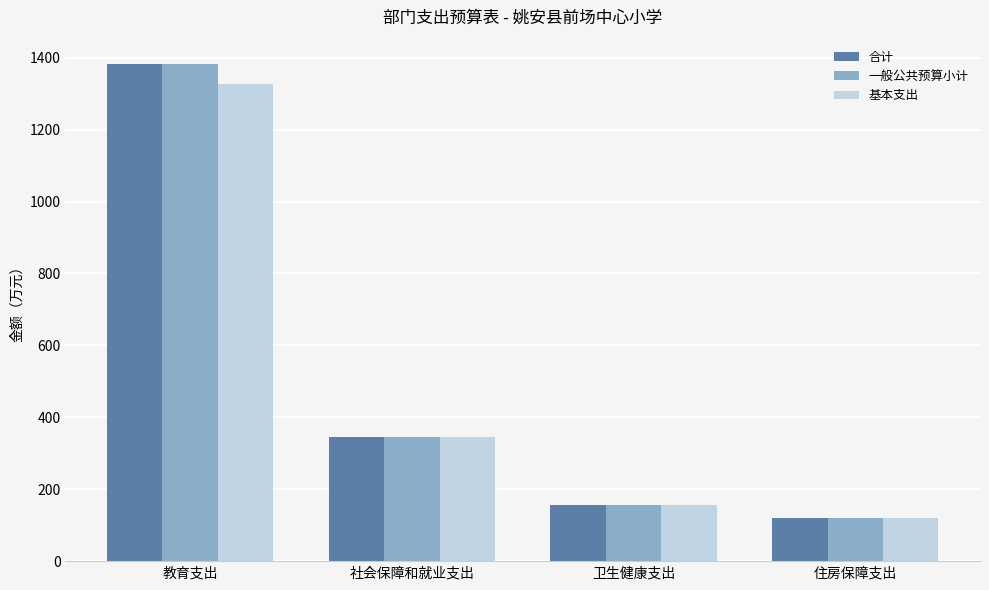

What is the total value across all series at 卫生健康支出?

464.8